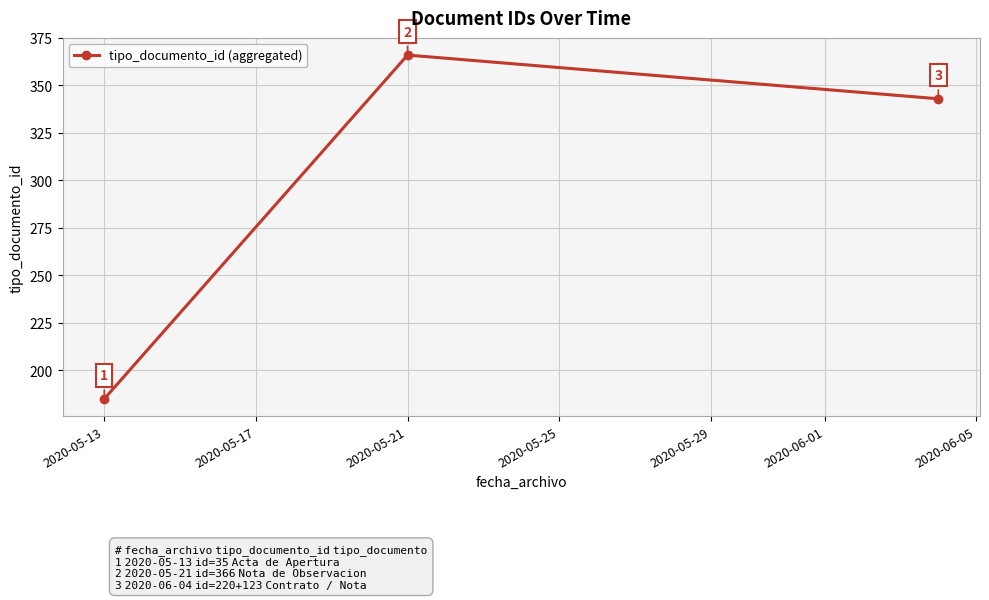

How many values are between 185 and 366?

3